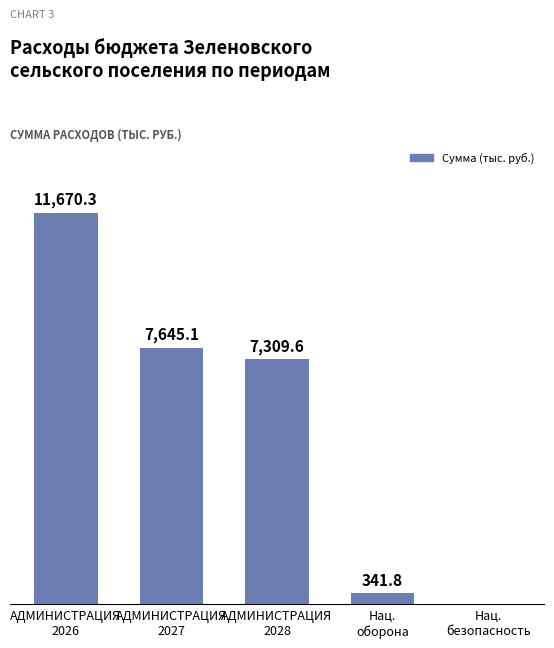

Are the bars horizontal?

No